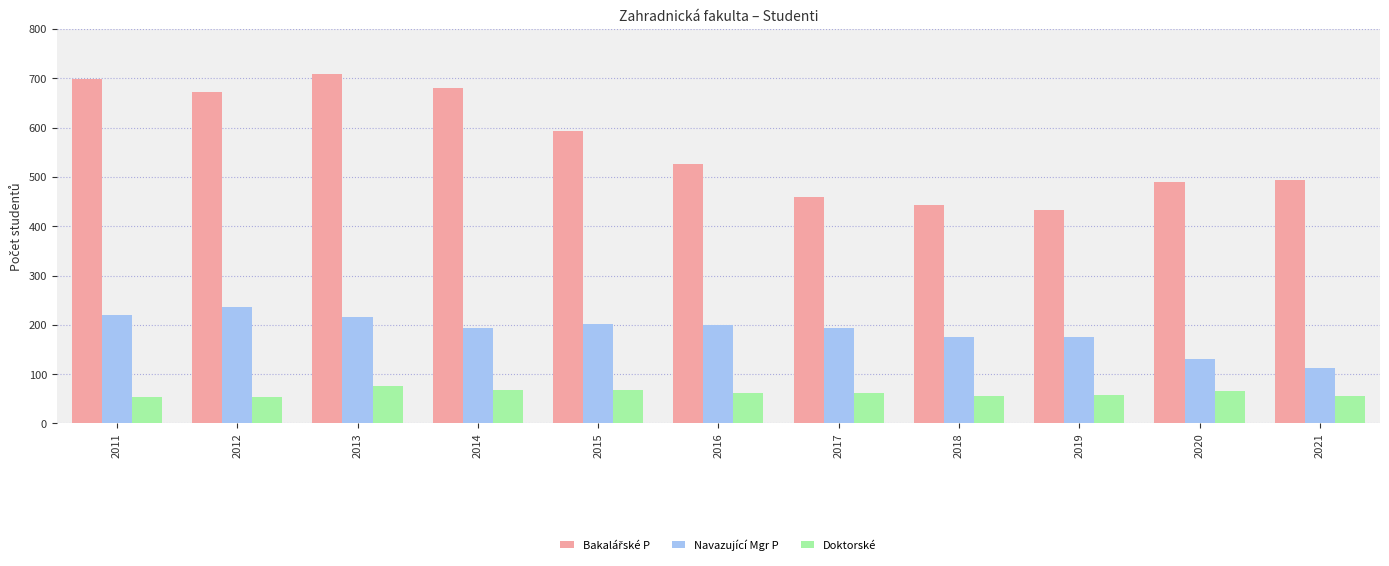

What is the total value across all series at 2021?

662